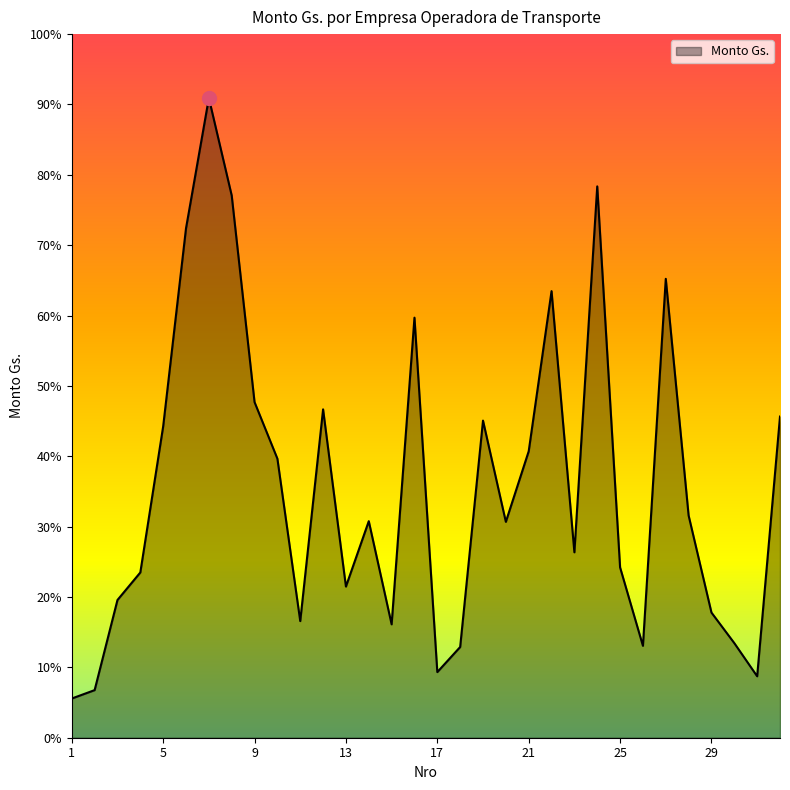

Rank the categories by value from highest to lowest.

7, 24, 8, 6, 27, 22, 16, 9, 12, 32, 19, 5, 21, 10, 28, 14, 20, 23, 25, 4, 13, 3, 29, 11, 15, 30, 26, 18, 17, 31, 2, 1